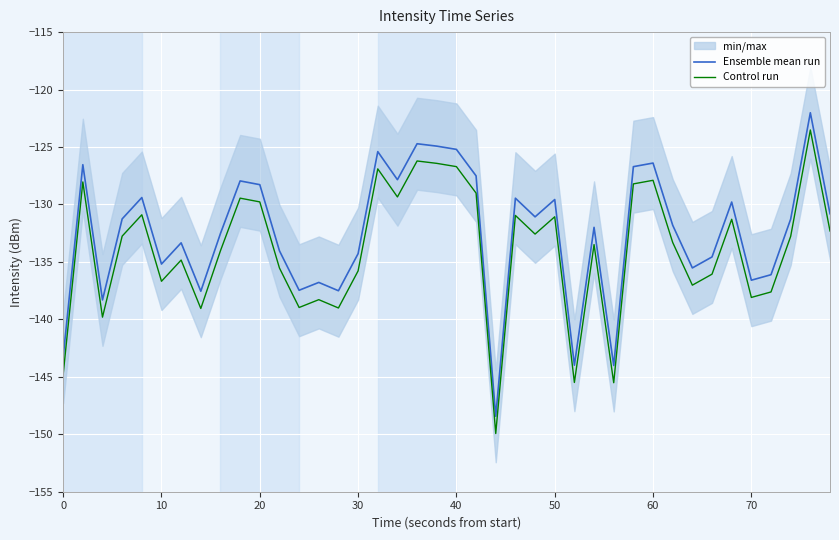

What is the sum of all Ensemble mean run values?

-5299.4